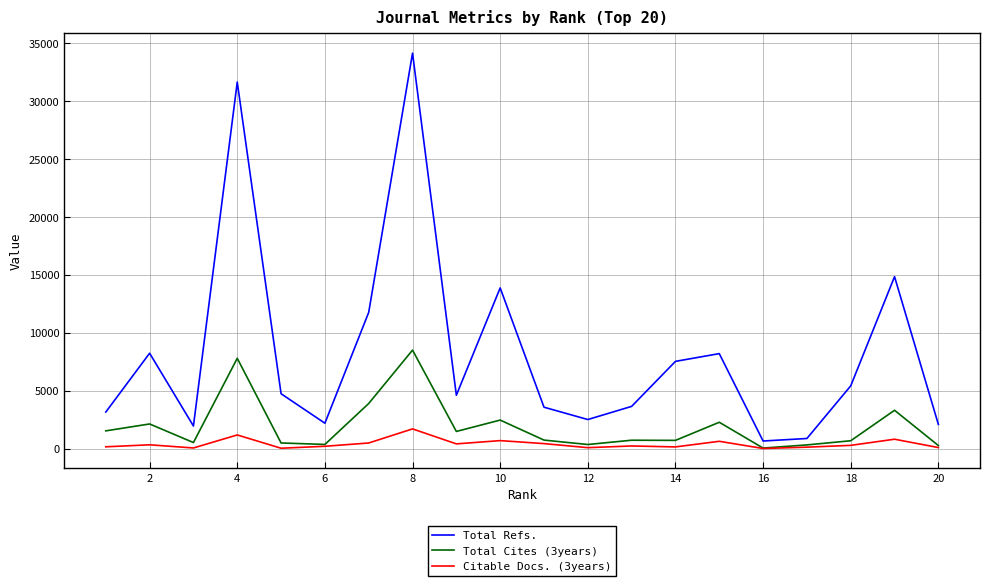

Which series has the largest total across all categories?

Total Refs.